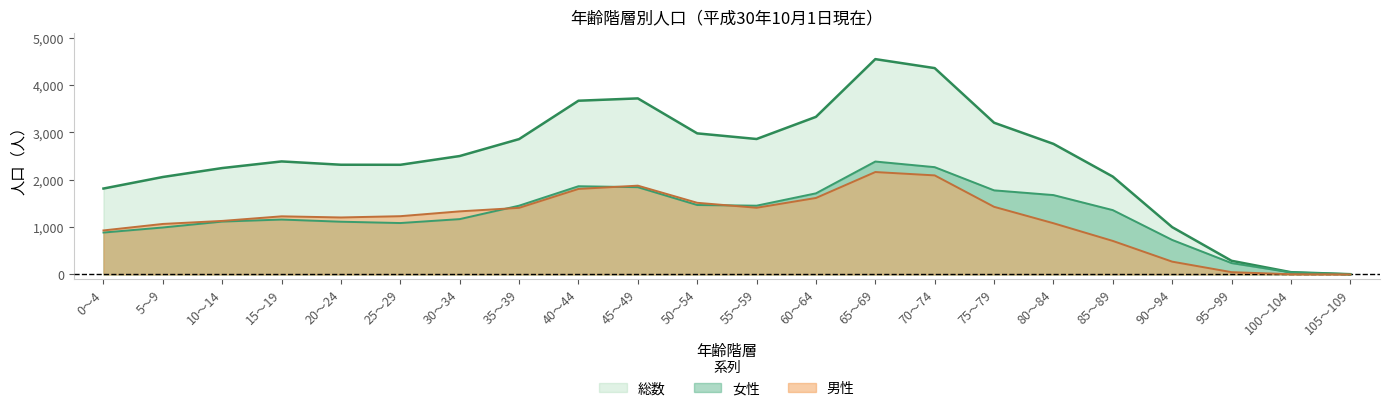

What is the approximate value of 男性 at 25～29, to the nearest 100?

1200